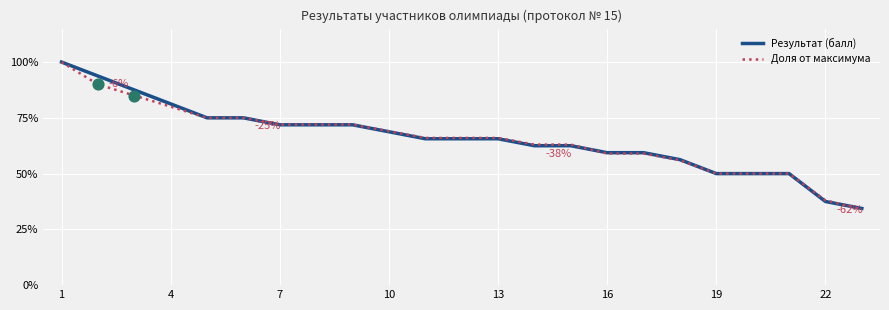

Is this an area chart (filled region under the line)?

No